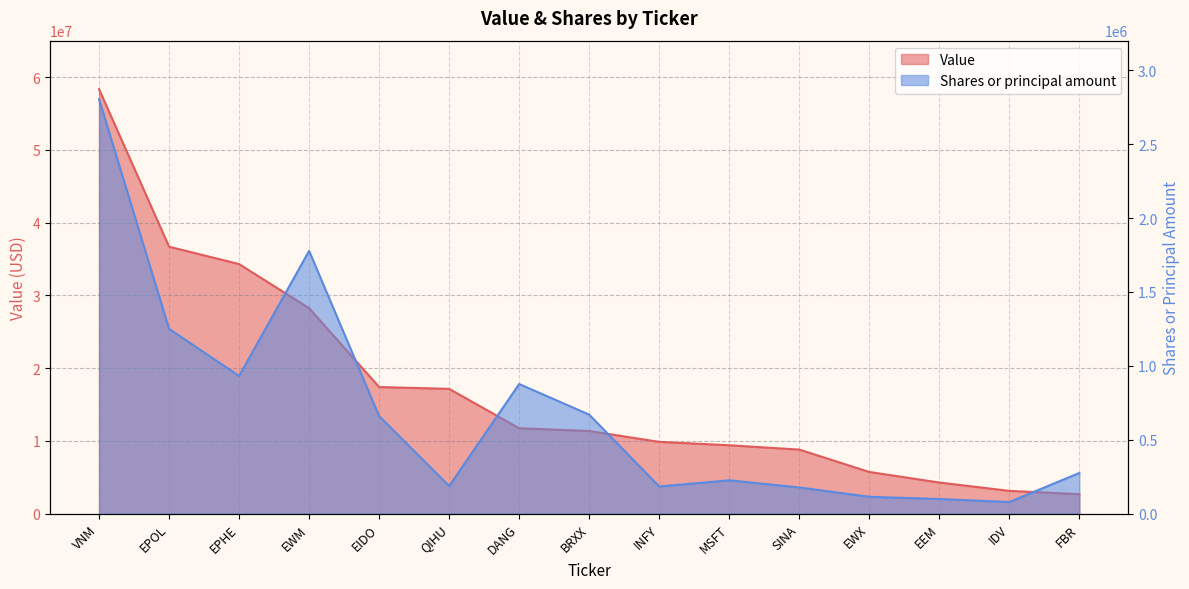

At which label is Shares or principal amount closest to 1441327?

EPOL